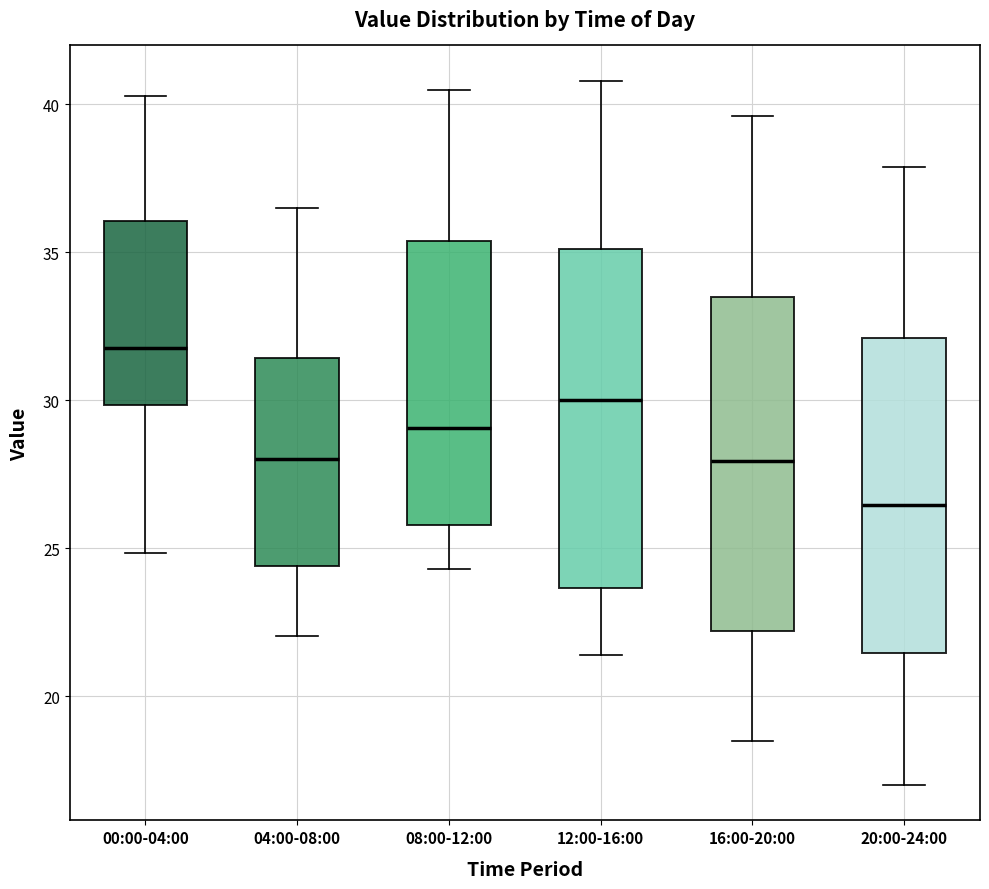

Reading left to right, read every box against the y-axis: the position of its median line, the range the box covers, and the ends of its whiskers. The values are not printed on the chart, so give them approximately, as read against the axis.

00:00-04:00: median 32.0, box 30.0 to 36.0, whiskers 25.0 to 40.5
04:00-08:00: median 28.0, box 24.5 to 31.5, whiskers 22.0 to 36.5
08:00-12:00: median 29.0, box 26.0 to 35.5, whiskers 24.5 to 40.5
12:00-16:00: median 30.0, box 23.5 to 35.0, whiskers 21.5 to 41.0
16:00-20:00: median 28.0, box 22.0 to 33.5, whiskers 18.5 to 39.5
20:00-24:00: median 26.5, box 21.5 to 32.0, whiskers 17.0 to 38.0